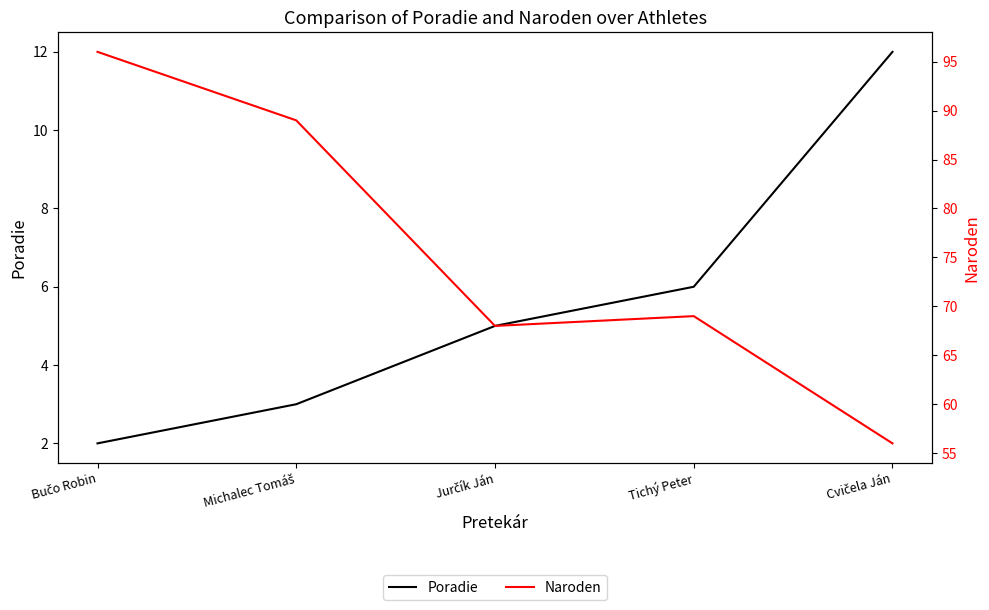

Is it true that Poradie equals 3 at Tichý Peter?

False